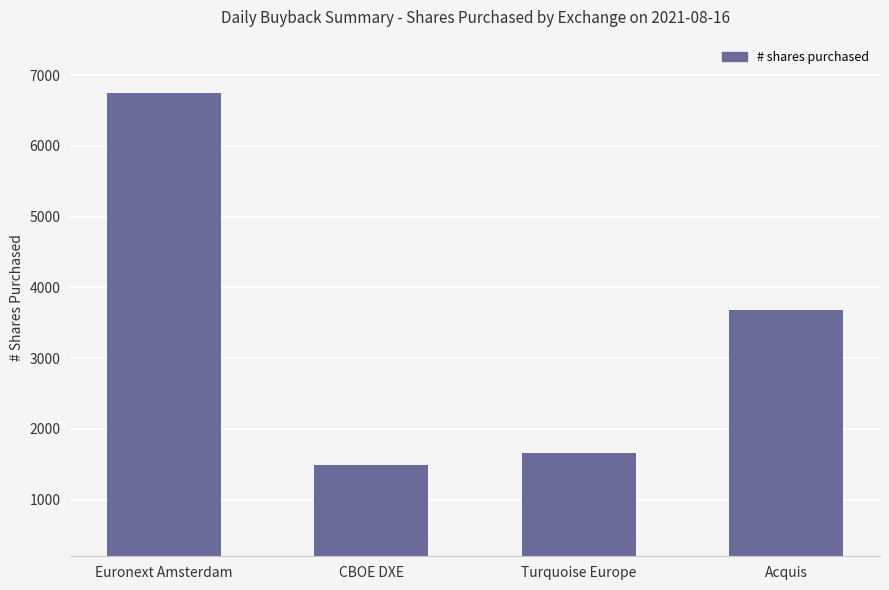

How many bars are there in total?

4